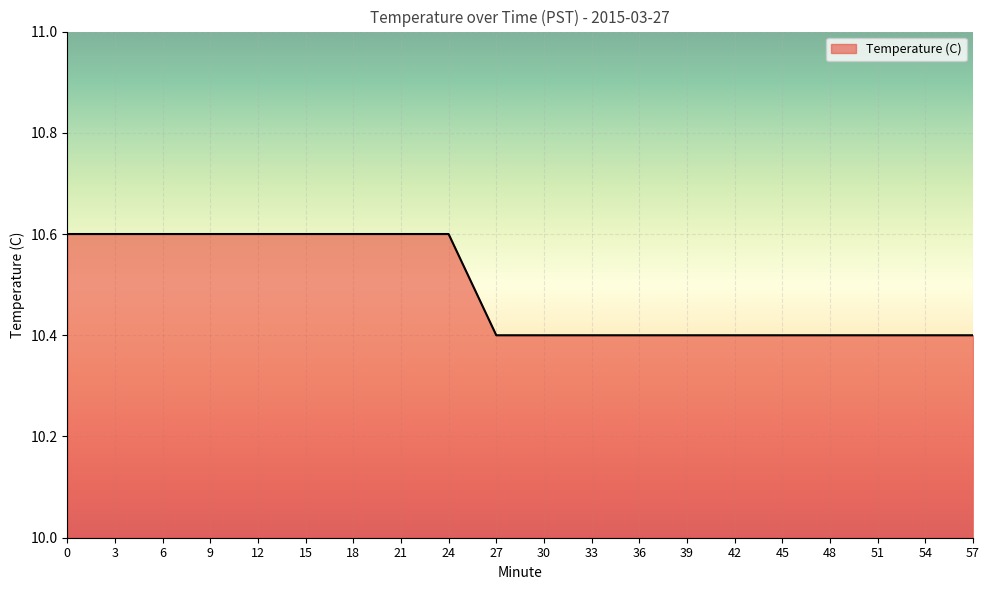

What is the ratio of the value at 12 to the value at 39?

1.0